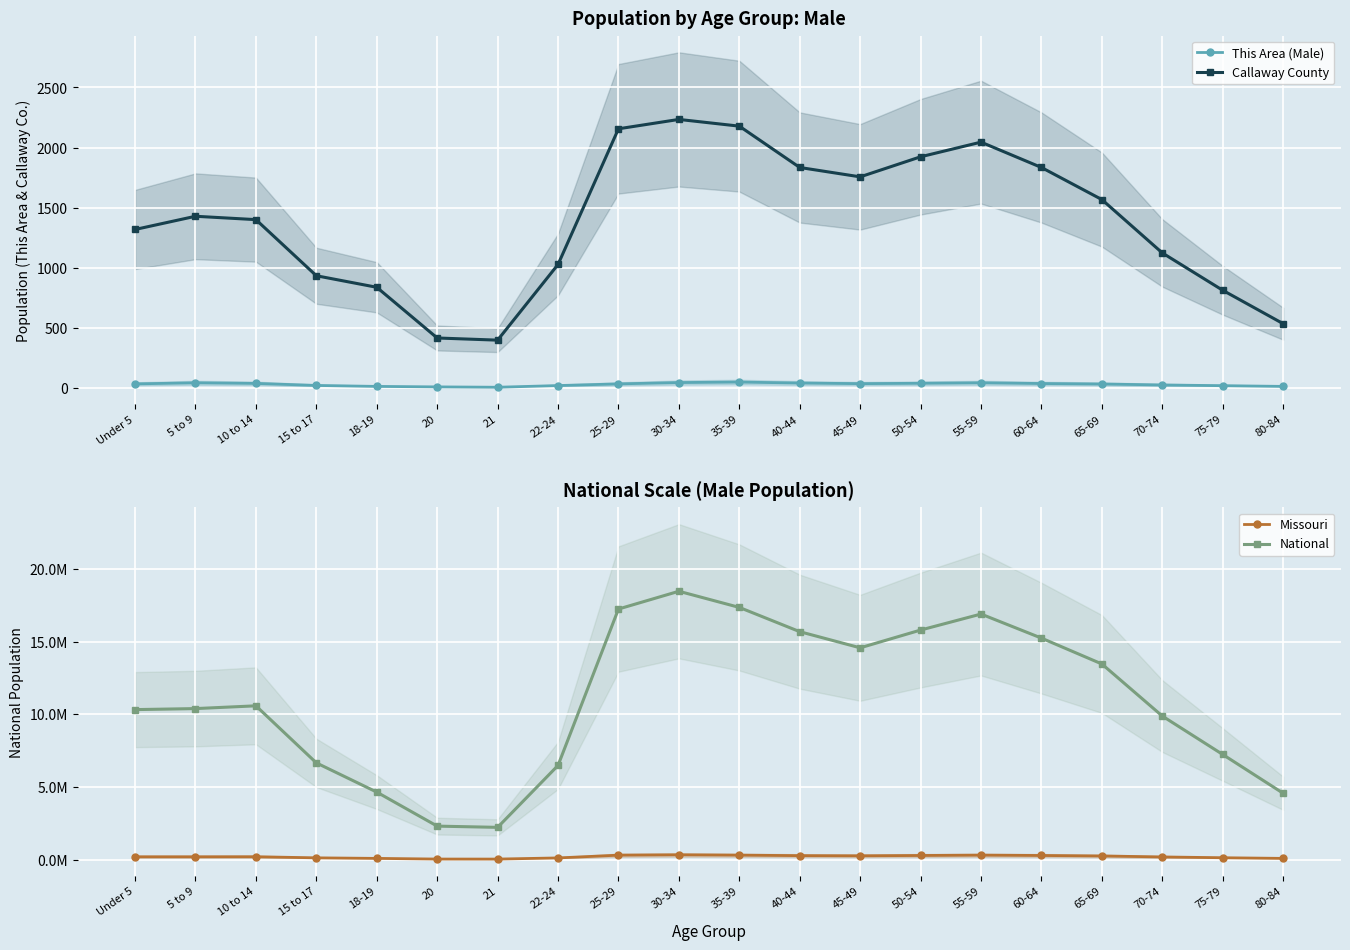

Where is National nearest to the value 10339993?

Under 5